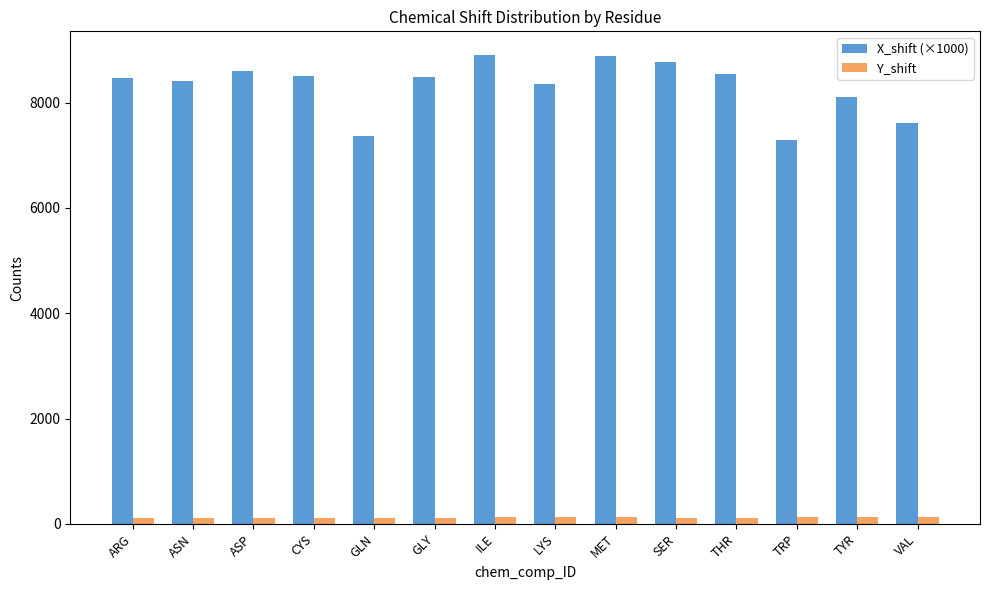

Which series has the widest spread of values?

X_shift (×1000)